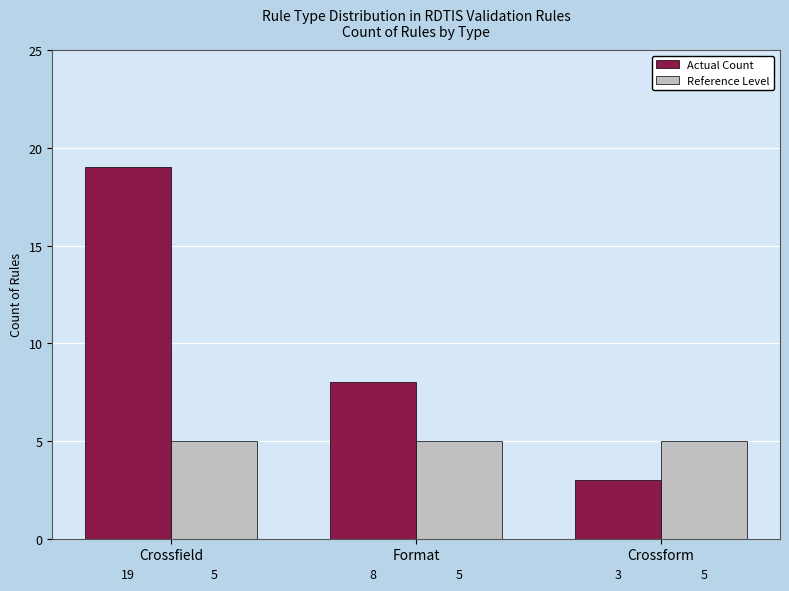

What is the greatest value displayed?

19